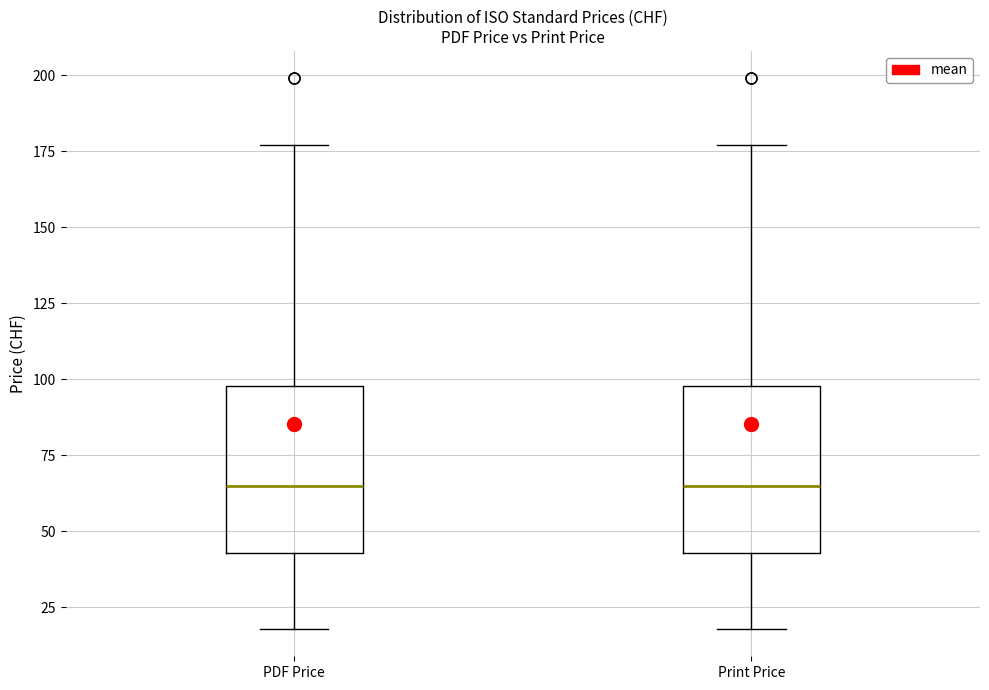

Reading left to right, read every box against the y-axis: the position of its median line, the range the box covers, and the ends of its whiskers. The values are not printed on the chart, so give them approximately, as read against the axis.

PDF Price: median 65, box 45 to 100, whiskers 20 to 175
Print Price: median 65, box 45 to 100, whiskers 20 to 175